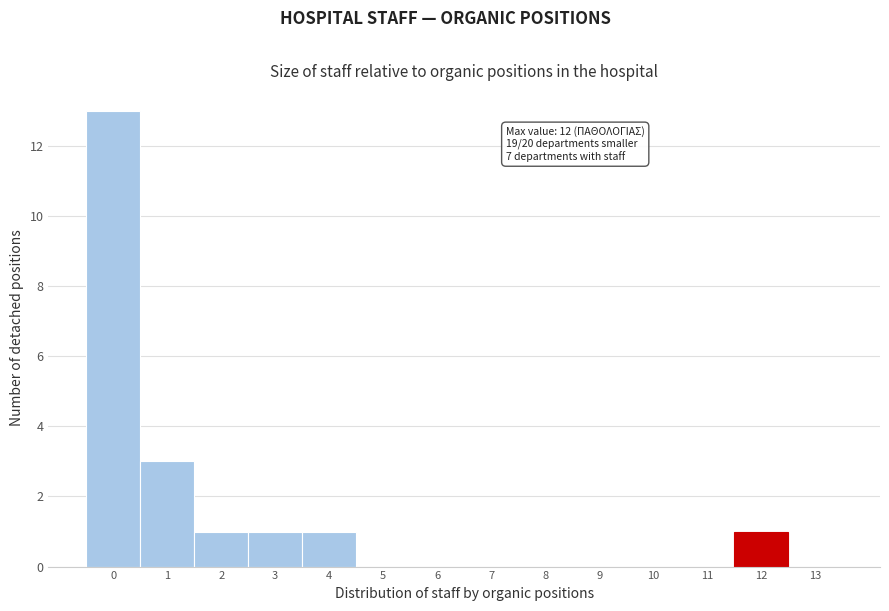

Over which range of the x-axis is the bar tallest?

-0.5 to 0.5